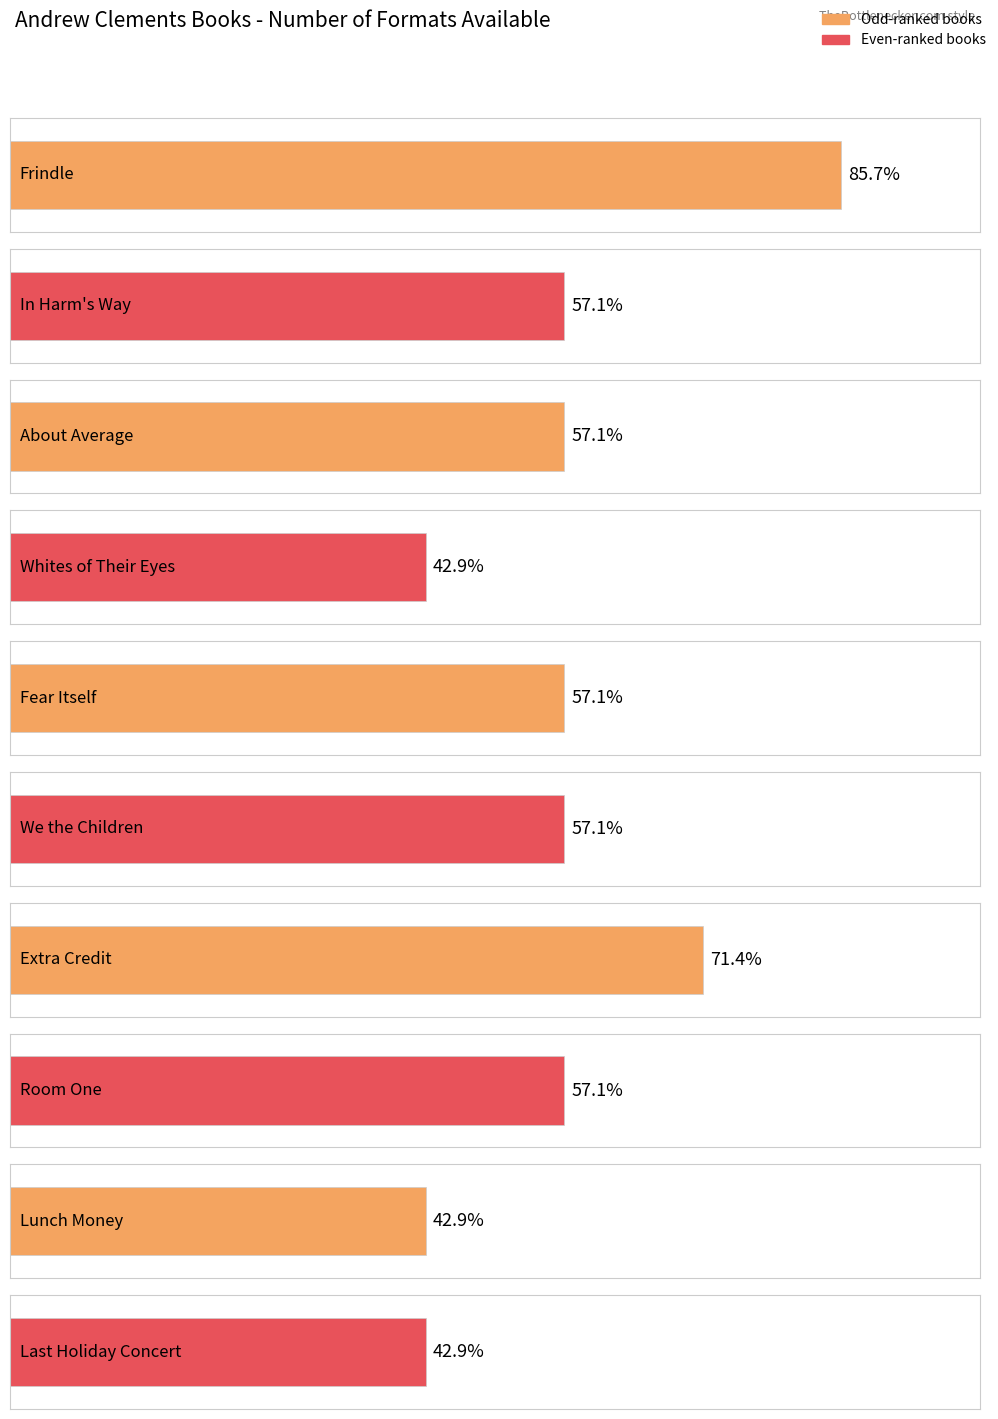

At which category does the chart reach its peak across all series?

Frindle